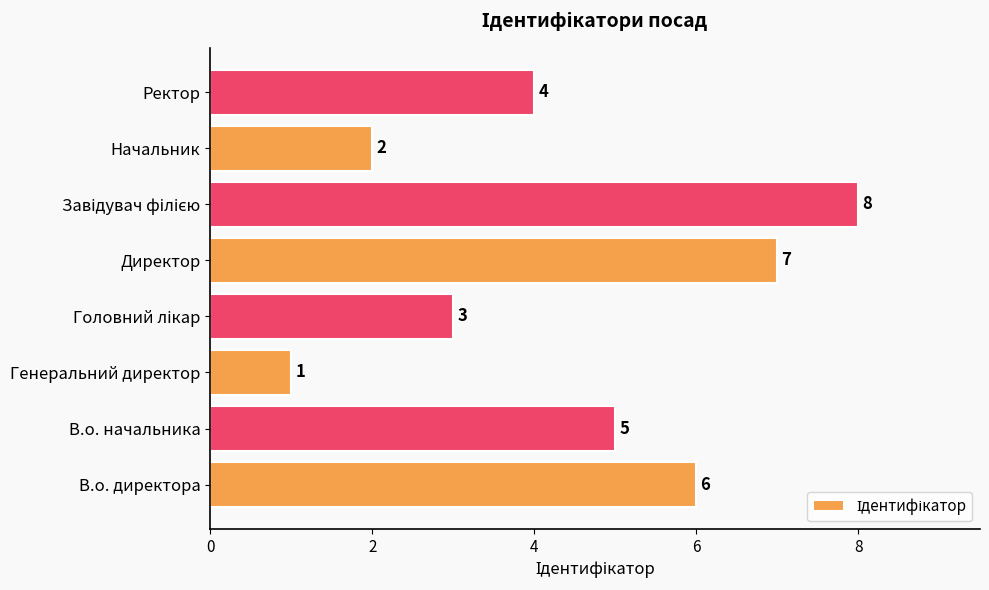

How many series are shown in this chart?

1